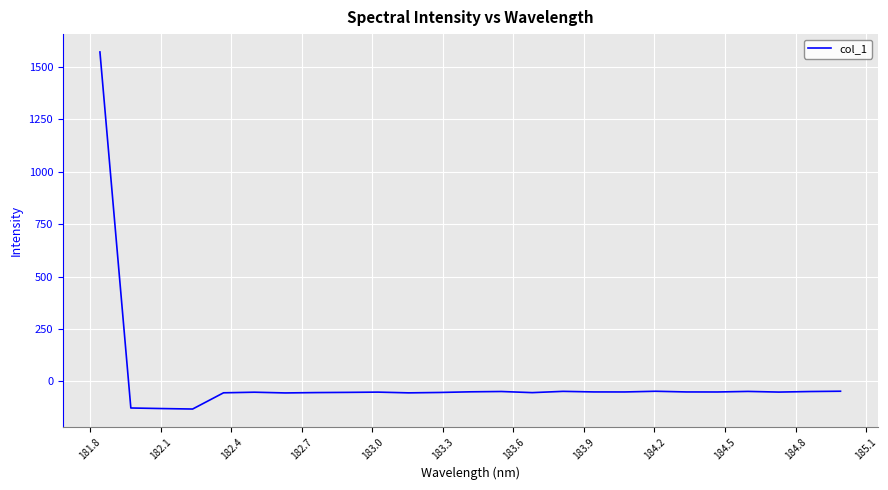

What is the smallest value displayed?

-131.1